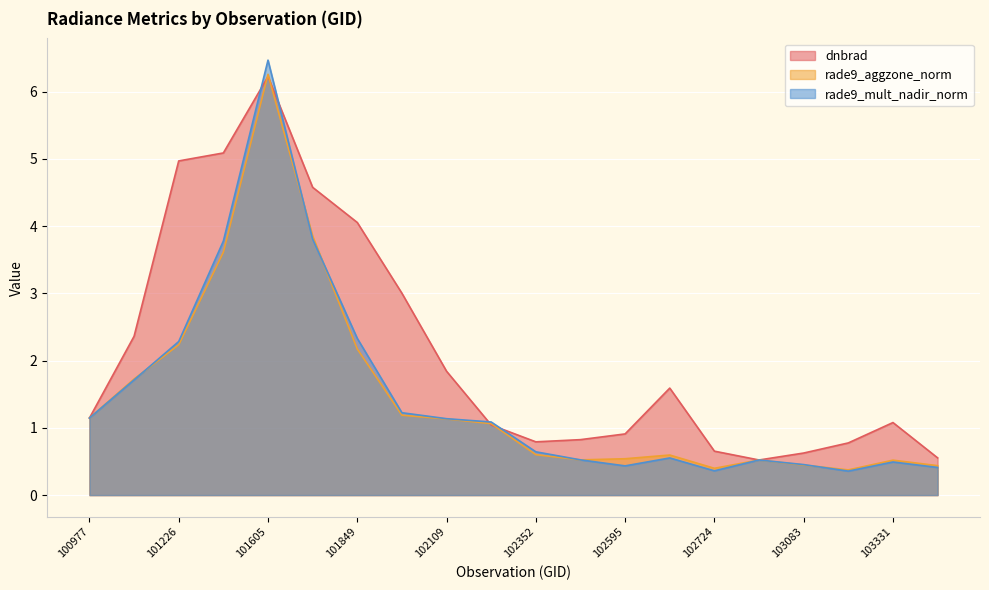

What is the sum of all rade9_aggzone_norm values?

29.3